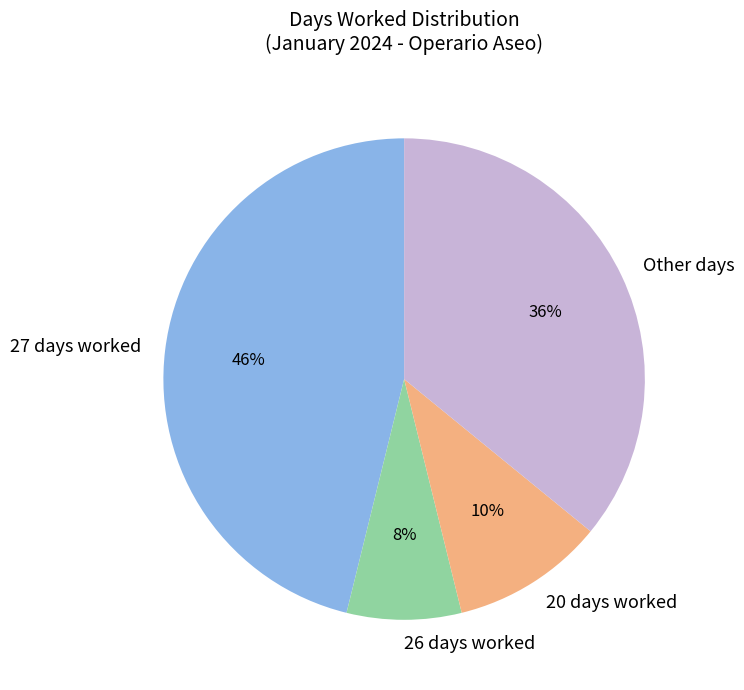

What percentage is the Other days slice, to the nearest percent?

36%